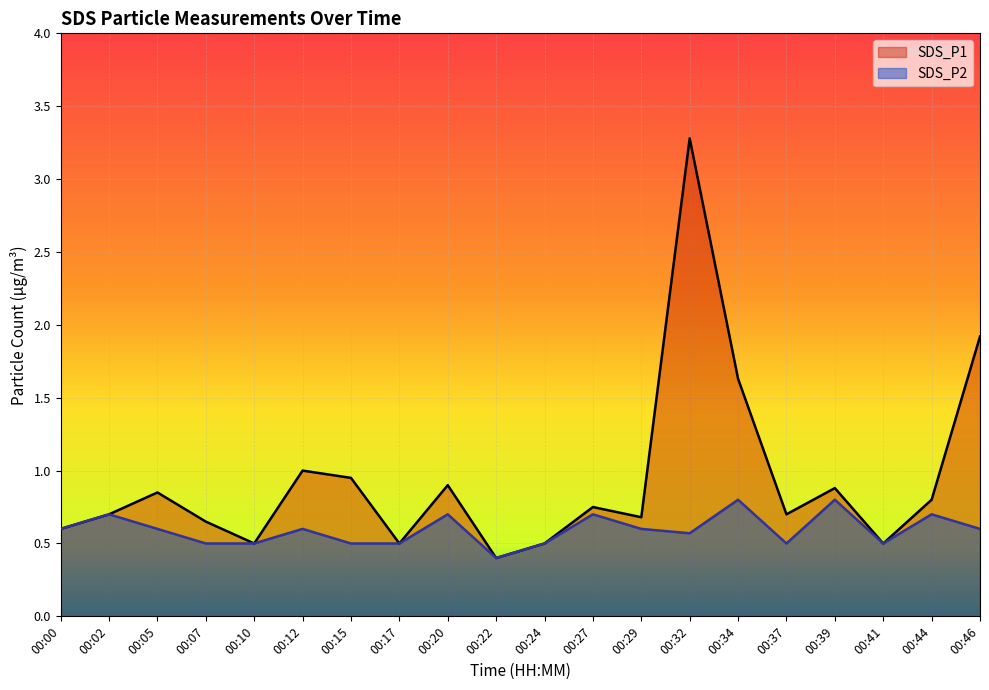

True or false: SDS_P2 and SDS_P1 cross at least once.

False